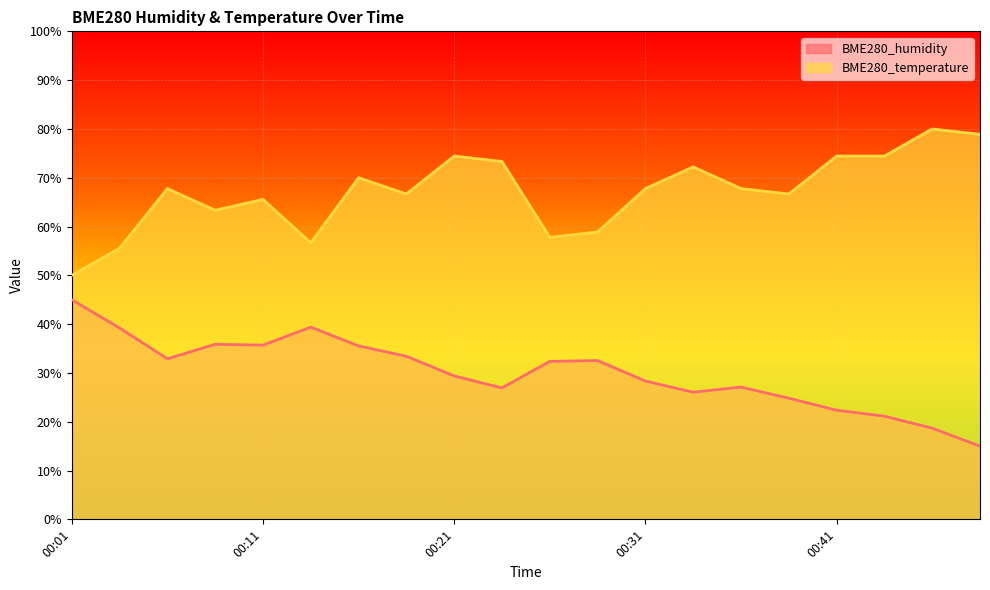

Where is BME280_temperature nearest to the value 64?

00:09